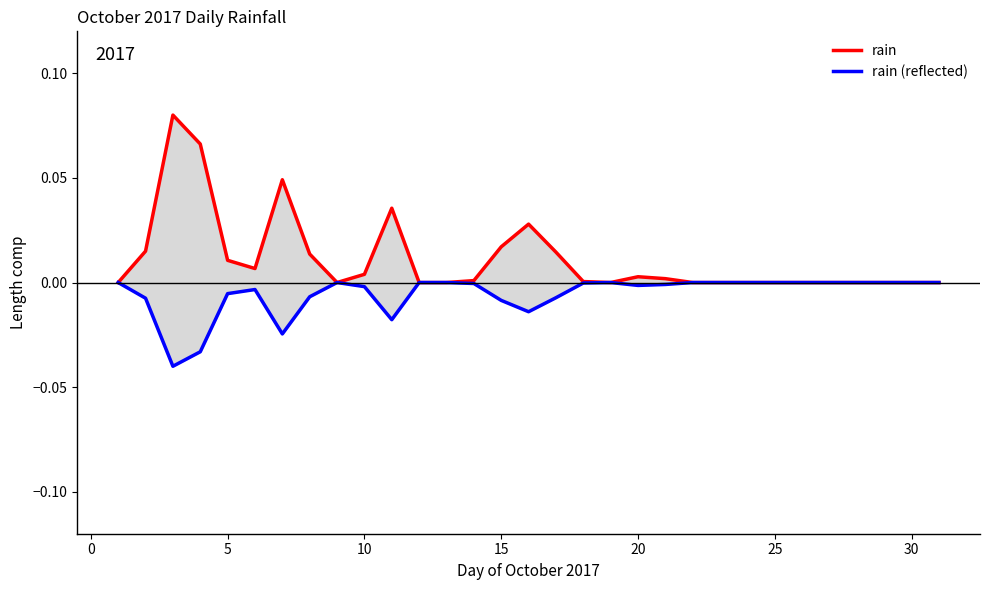

Rank the series by their average value, from highest to lowest.

rain, rain (reflected)